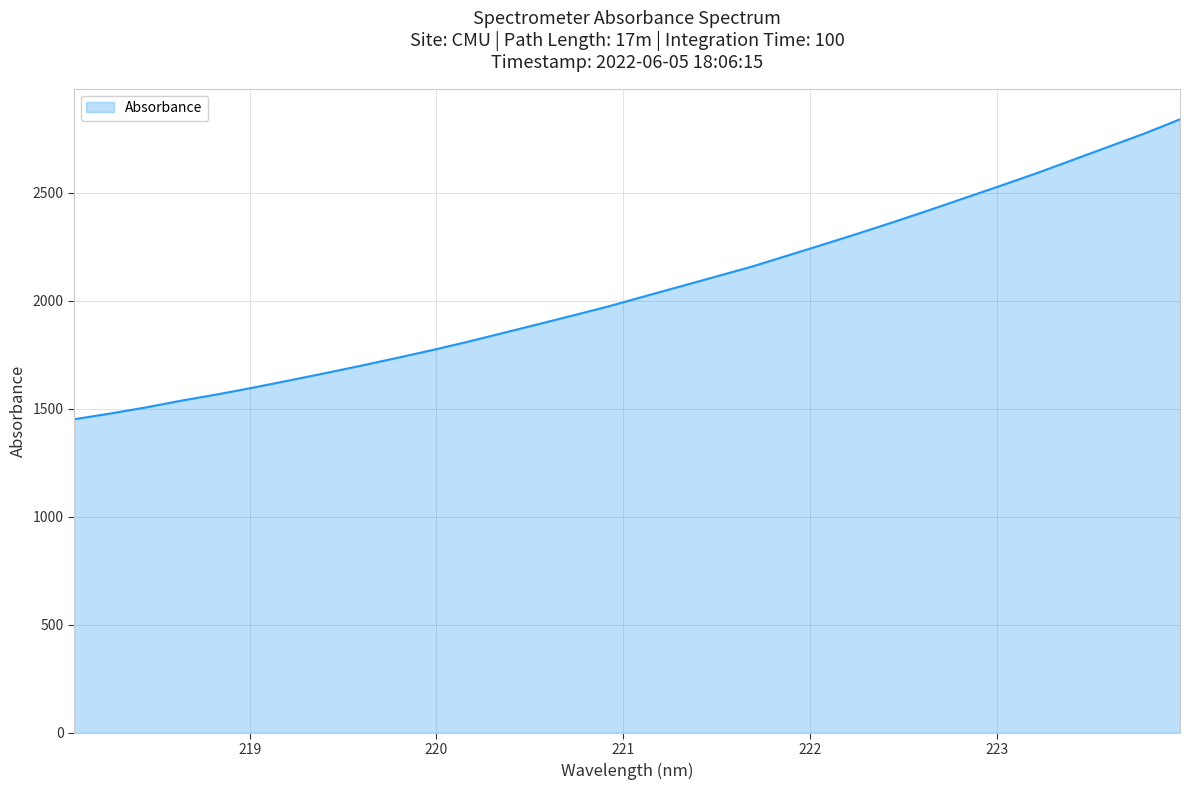

How many distinct data groups are displayed?

1